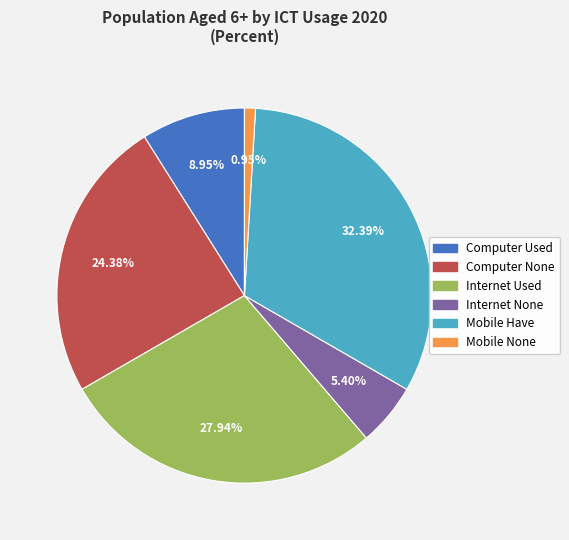

Rank the categories by value from highest to lowest.

Mobile Have, Internet Used, Computer None, Computer Used, Internet None, Mobile None